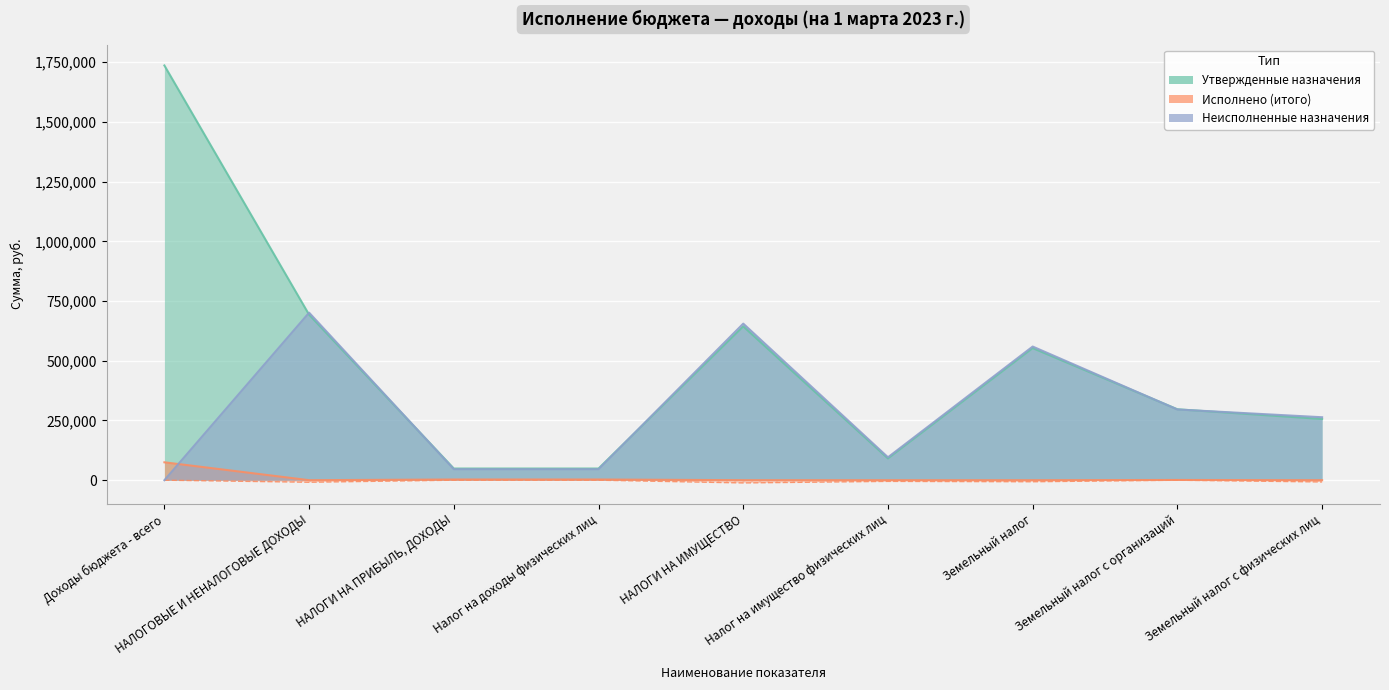

What are all the series names shown in the legend?

Утвержденные назначения, Исполнено (итого), Неисполненные назначения